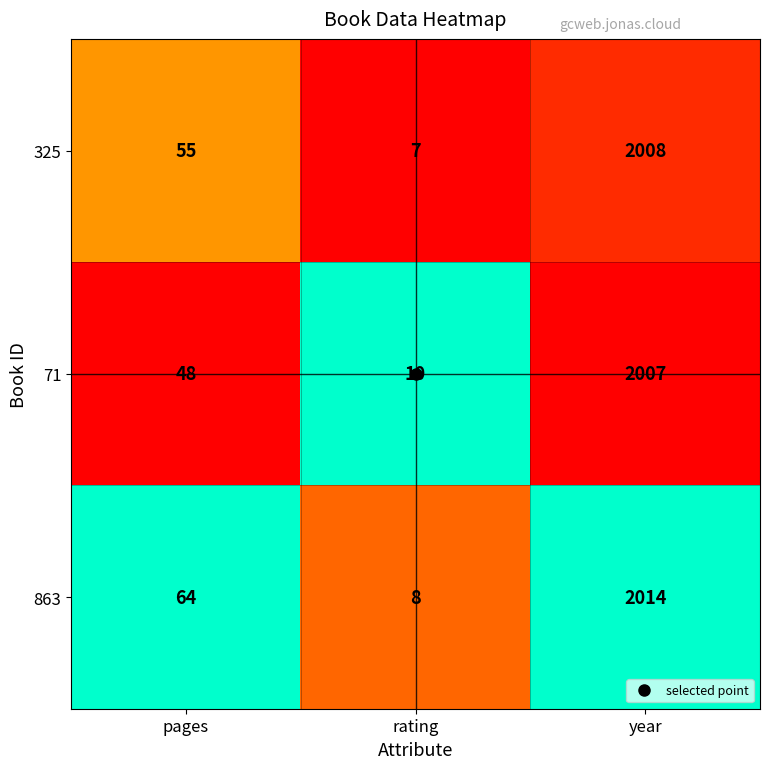

What is the difference between the maximum and minimum values in the 325 series?

2001